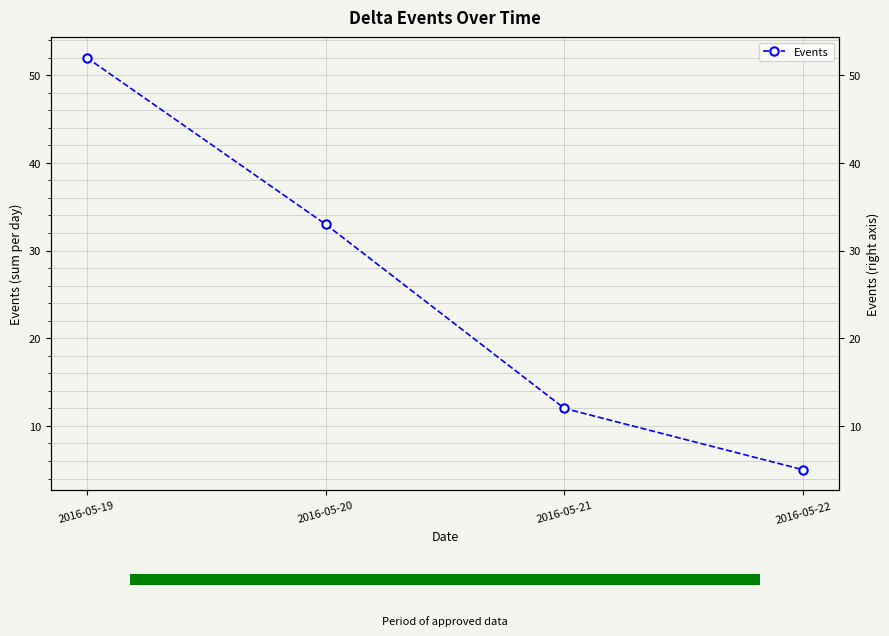

Which has a higher value, 2016-05-21 or 2016-05-19?

2016-05-19